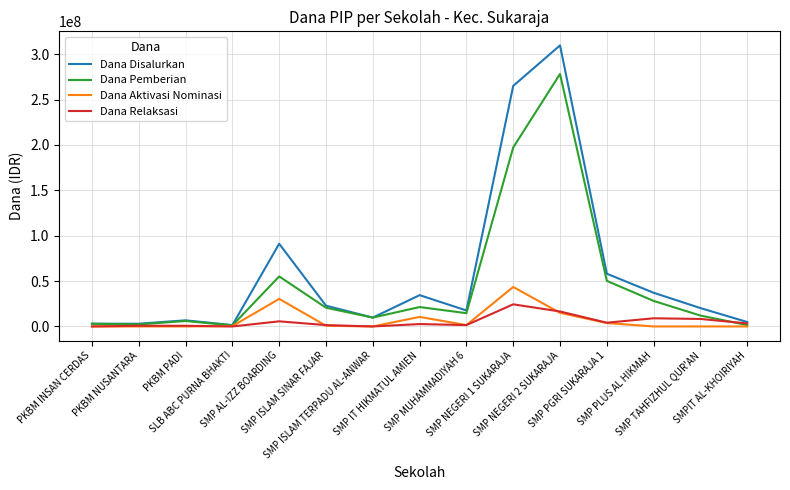

Which series has the largest range (max minus min)?

Dana Disalurkan